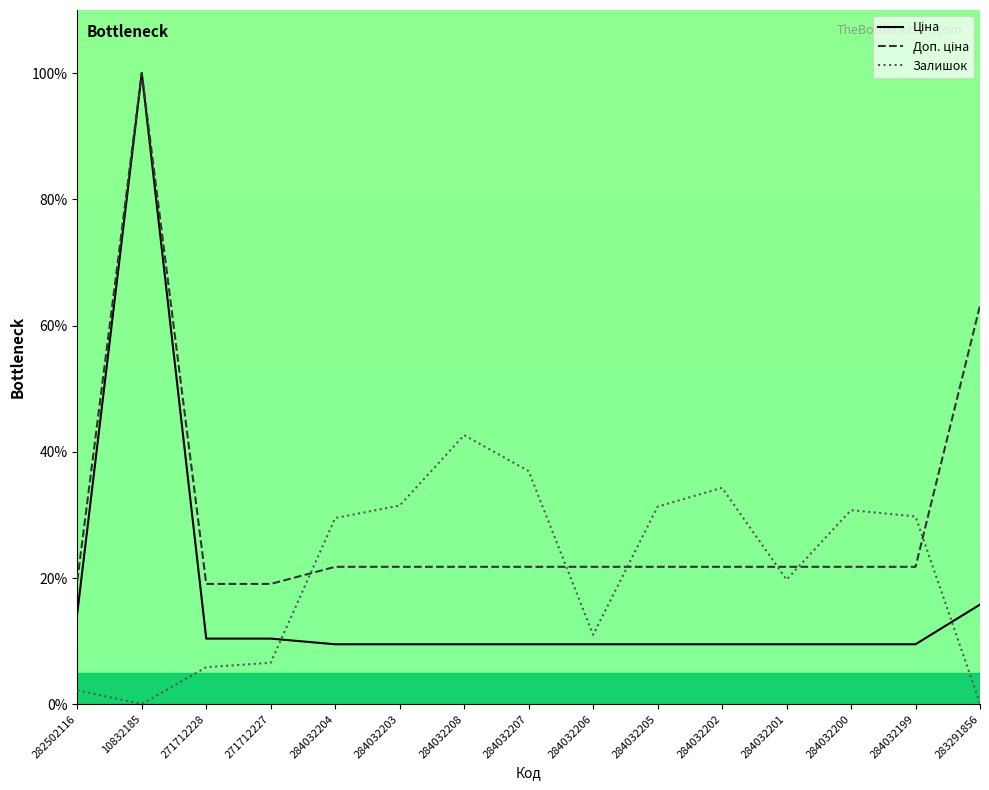

Is it true that Залишок equals 34.3 at 284032202?

True